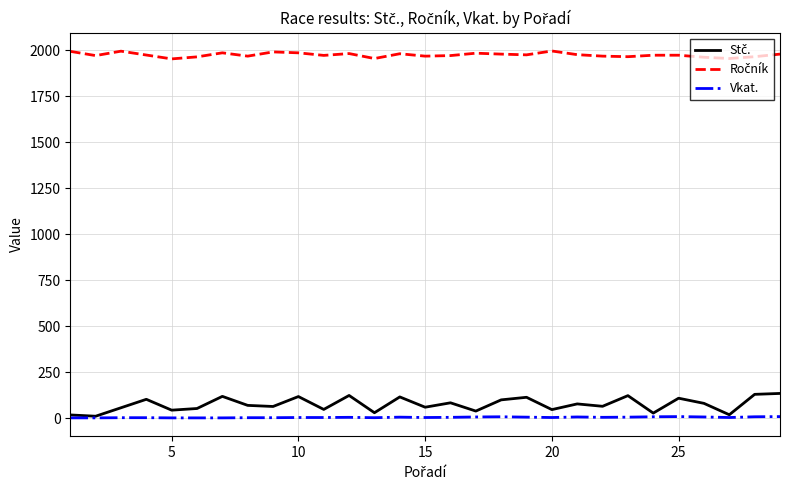

What is the maximum value shown in the chart?

1997